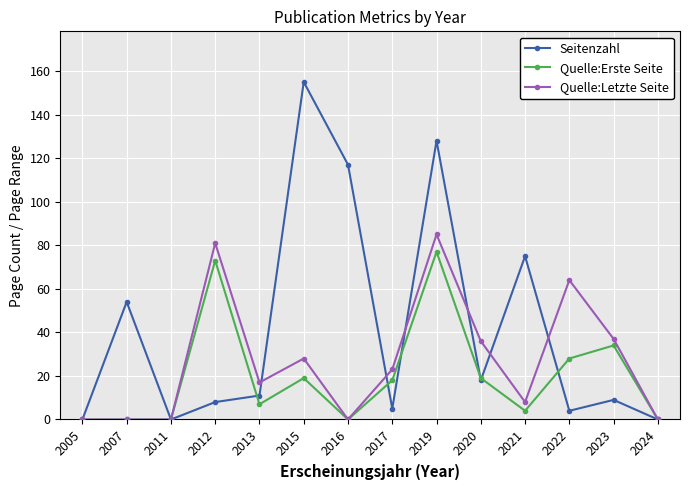

What is the sum of the Seitenzahl values at 2022 and 2019?

132